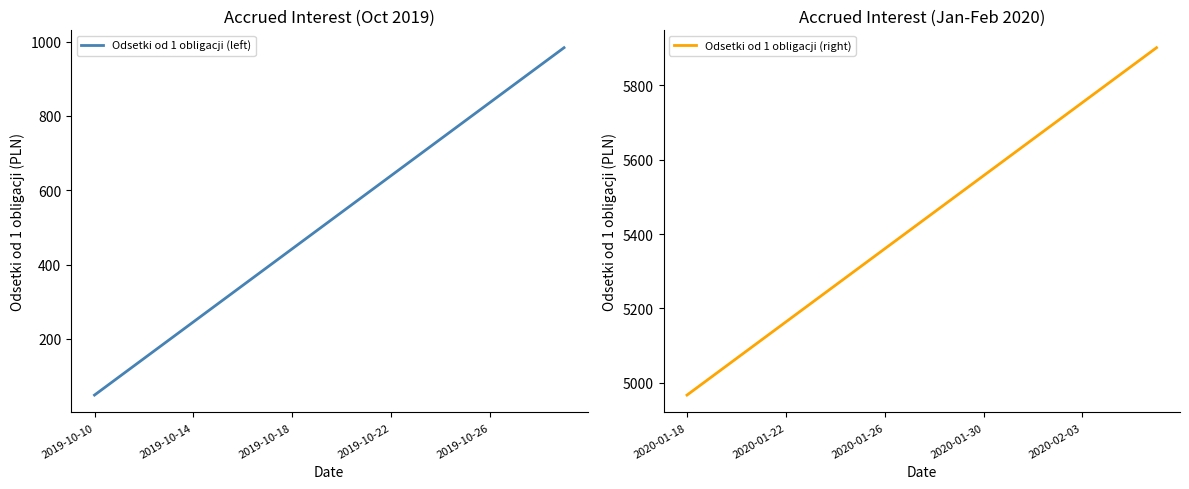

What is the lowest value of the Odsetki od 1 obligacji (left) series?

49.2